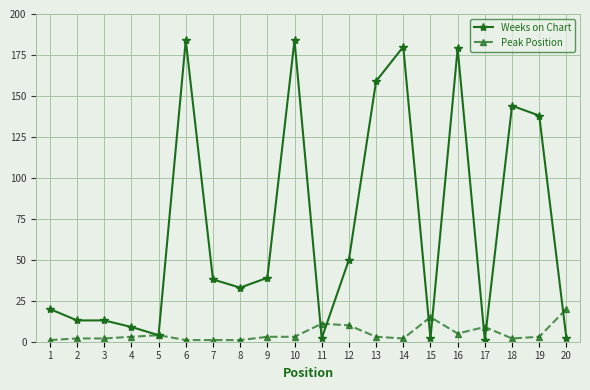

At which label does Peak Position reach its peak?

20